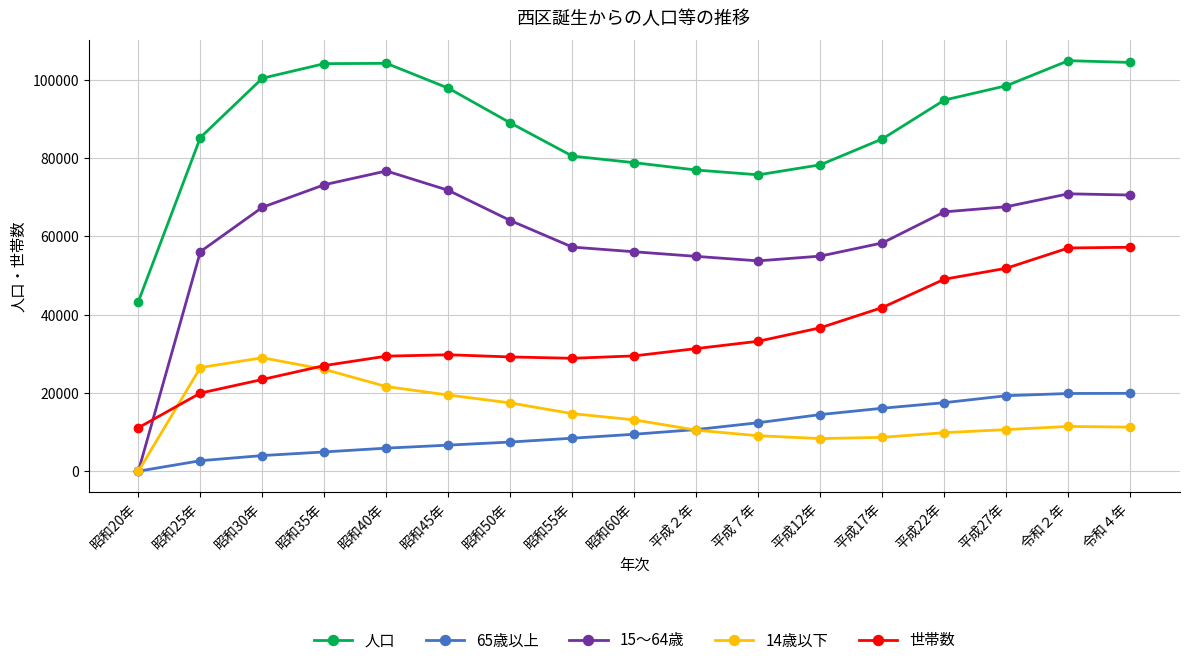

What is the difference between the 世帯数 values at 平成７年 and 平成17年?

8622